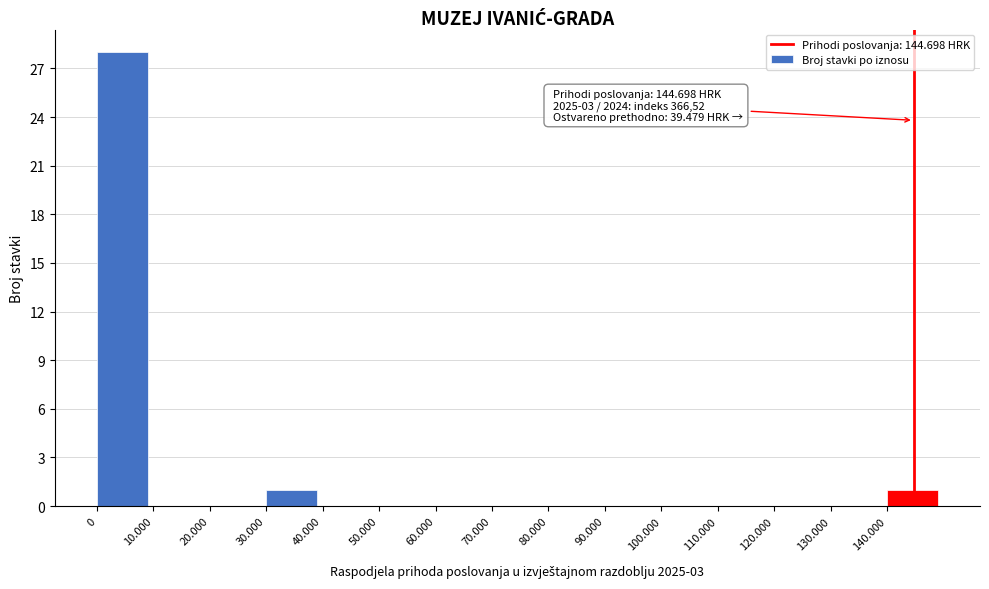

Reading right to left, extract all data points from this chart.

140.000=1	130.000=0	120.000=0	110.000=0	100.000=0	90.000=0	80.000=0	70.000=0	60.000=0	50.000=0	40.000=0	30.000=1	20.000=0	10.000=0	0=28